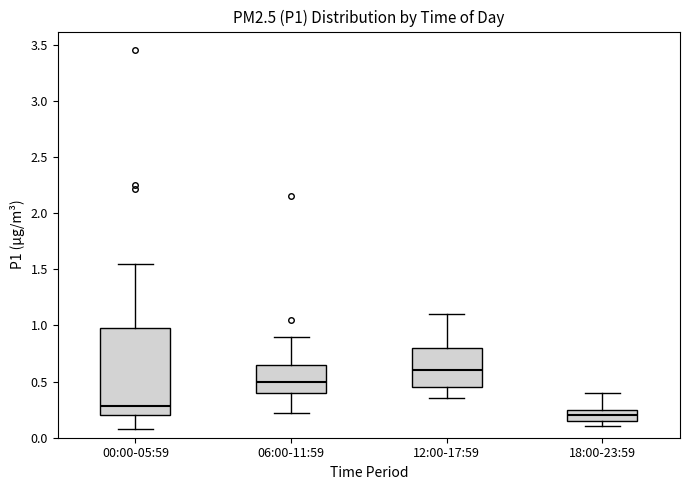

Reading left to right, read every box against the y-axis: the position of its median line, the range the box covers, and the ends of its whiskers. The values are not printed on the chart, so give them approximately, as read against the axis.

00:00-05:59: median 0.30, box 0.20 to 1.00, whiskers 0.10 to 1.55
06:00-11:59: median 0.50, box 0.40 to 0.65, whiskers 0.20 to 0.90
12:00-17:59: median 0.60, box 0.45 to 0.80, whiskers 0.35 to 1.10
18:00-23:59: median 0.20, box 0.15 to 0.25, whiskers 0.10 to 0.40